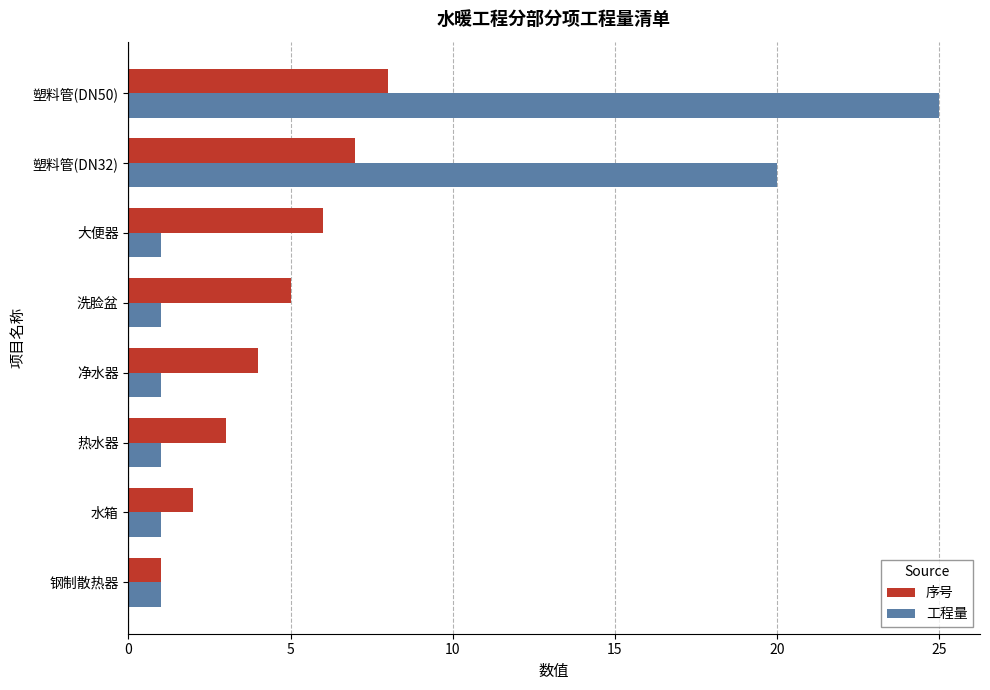

Which series has the largest range (max minus min)?

工程量